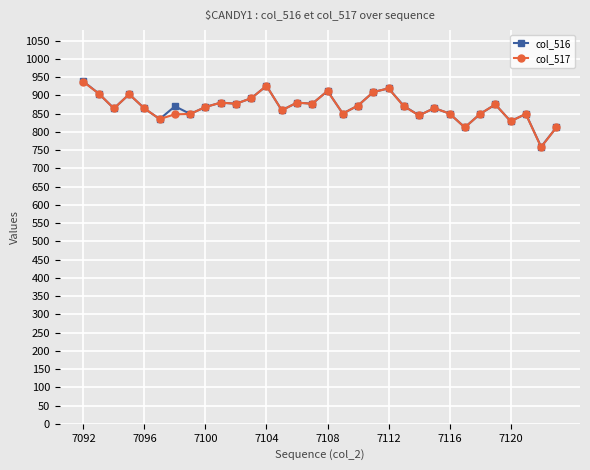

True or false: col_516 has more than 0 interior local peaks.

True